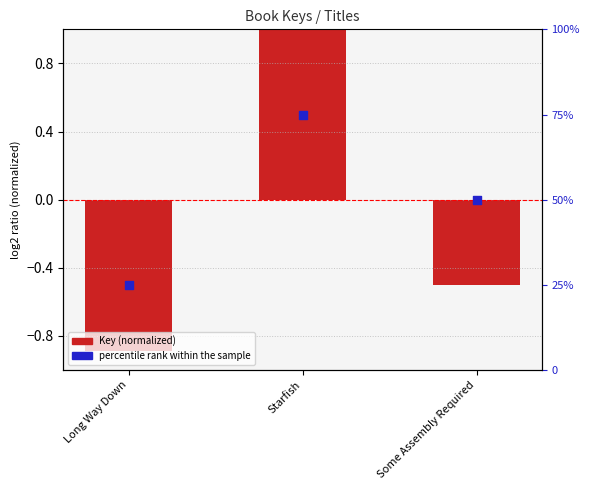

At which category is the sum across all series the highest?

Starfish